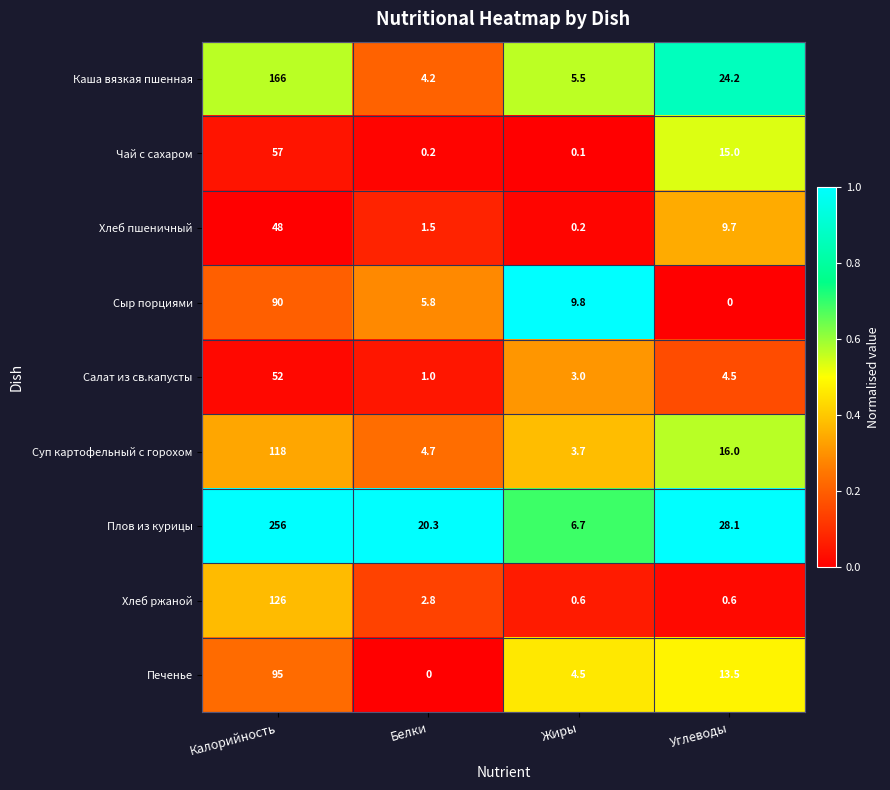

The Салат из св.капусты series shows 1.0 at Белки. True or false?

True